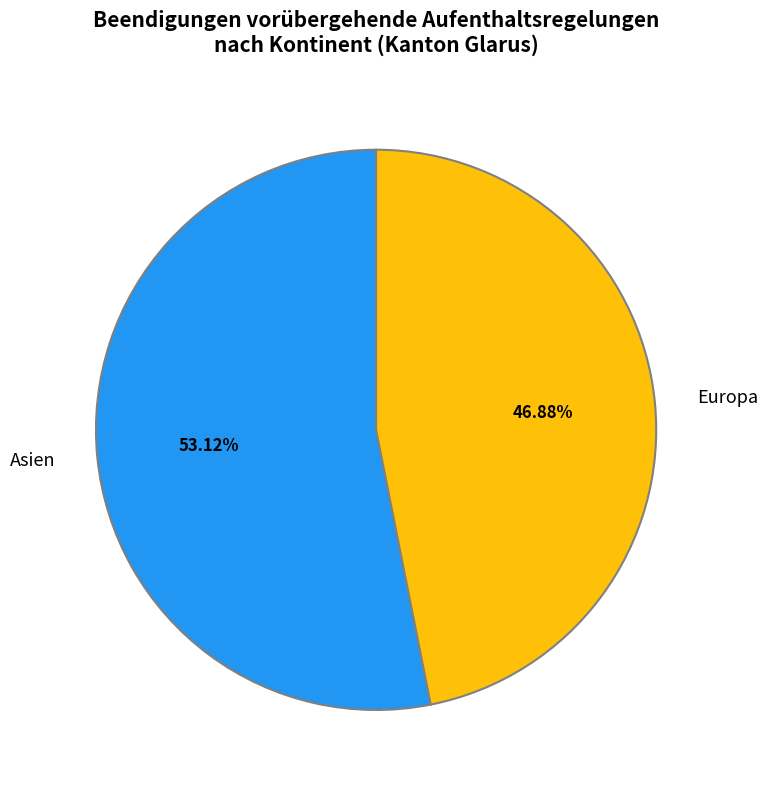

The Asien slice represents 42% of the pie. True or false?

False